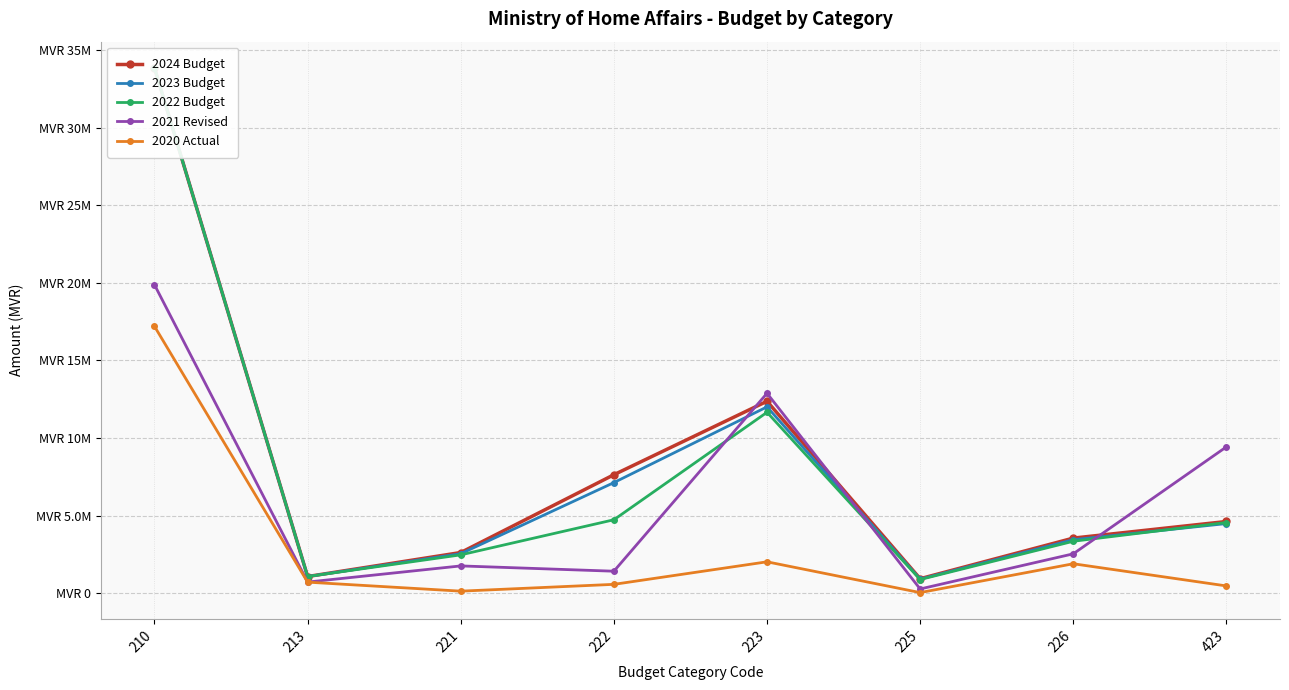

How many lines are shown in the chart?

5